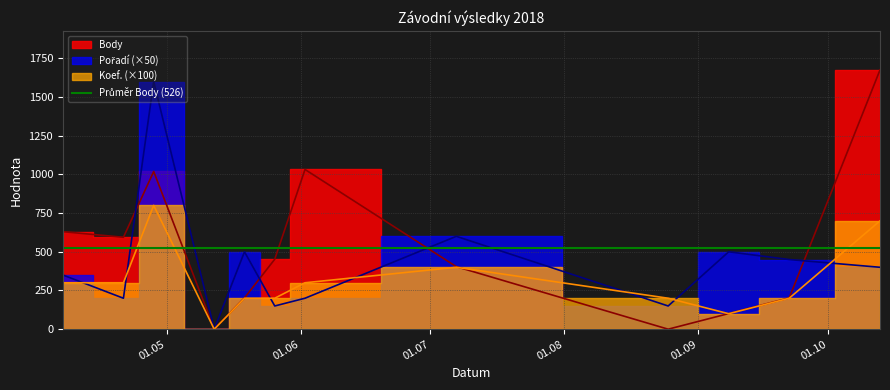

Does the chart display data point markers on the line(s)?

No